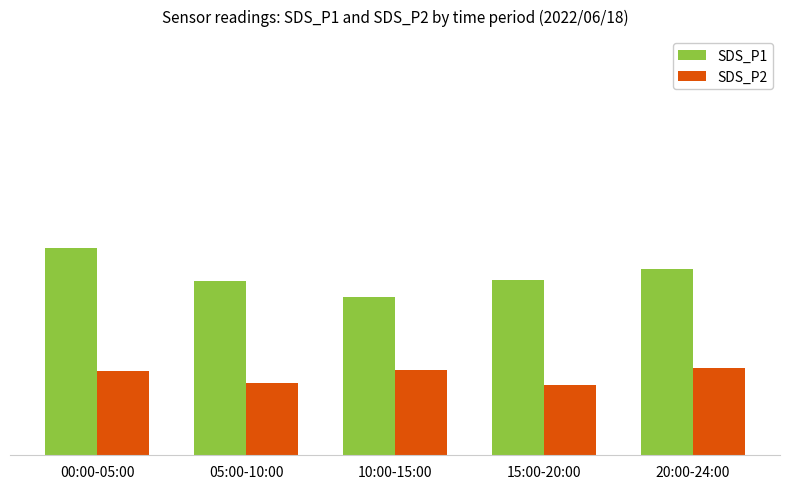

Are the bars grouped side by side (vs. stacked)?

Yes